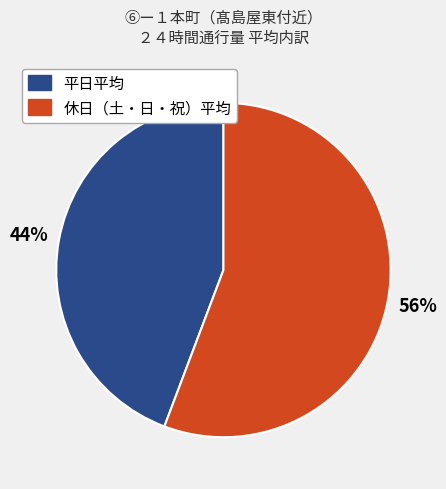

Is it true that 平日平均 is 44% of the pie?

True